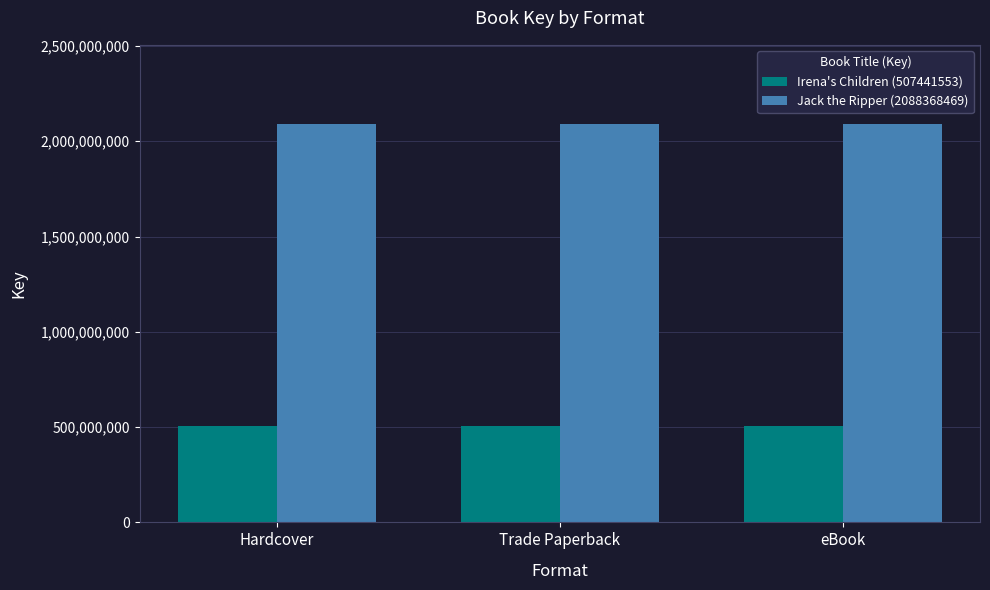

What is the smallest value displayed?

507441553